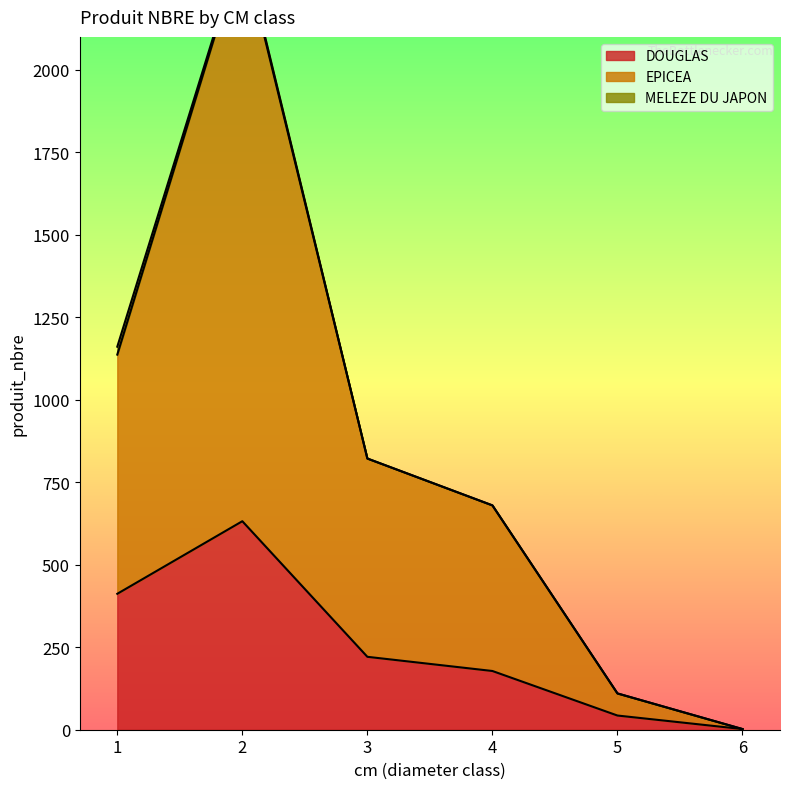

True or false: EPICEA and DOUGLAS intersect in this chart.

False